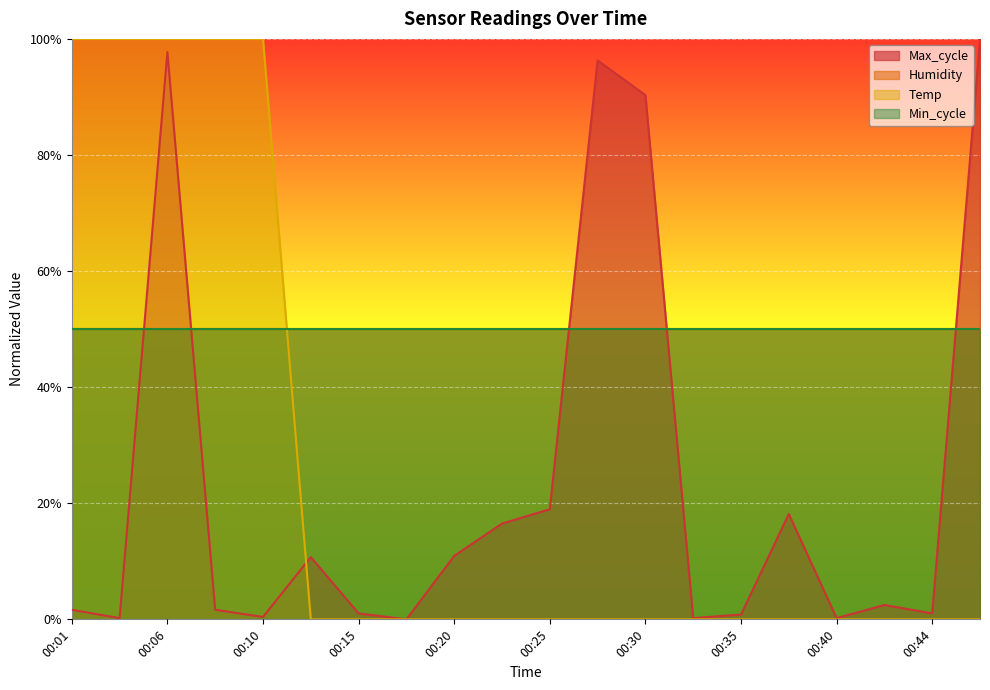

True or false: Temp and Max_cycle intersect in this chart.

True